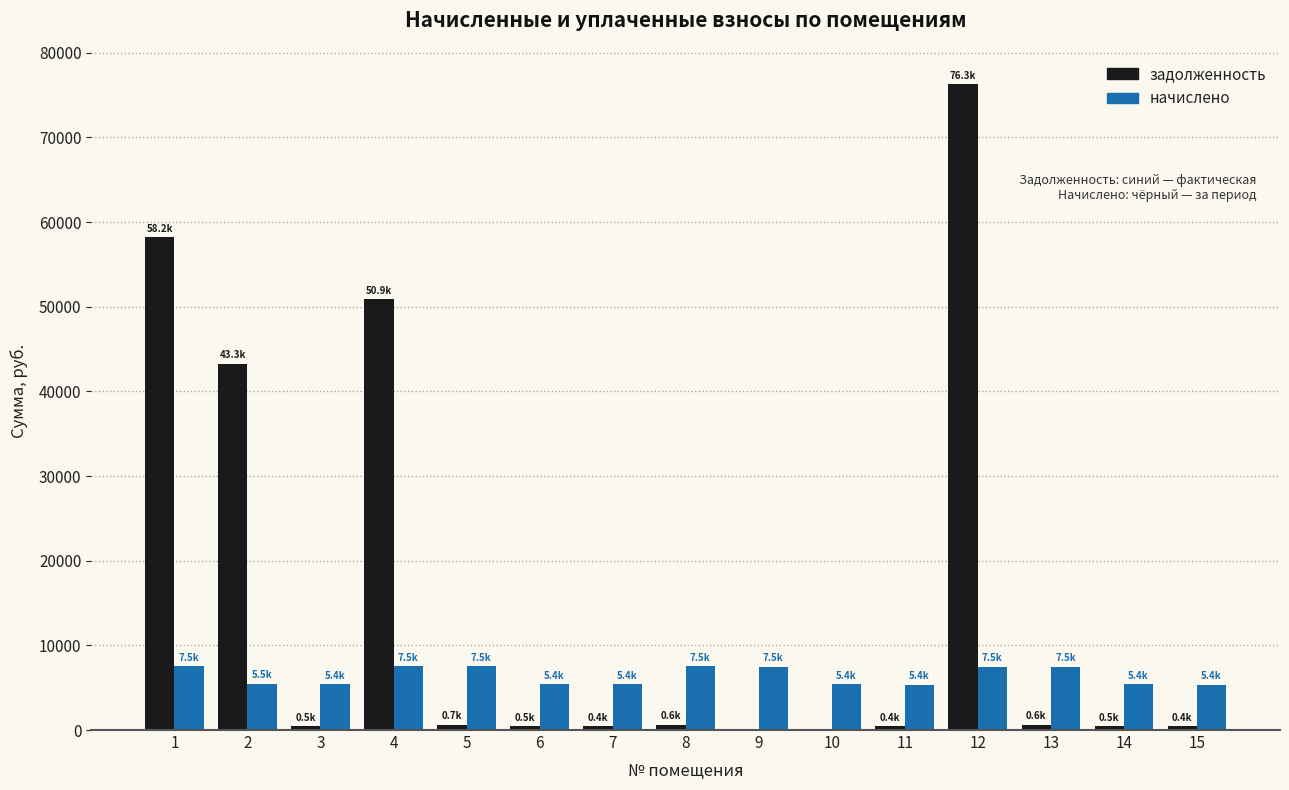

Which series has the largest total across all categories?

задолженность